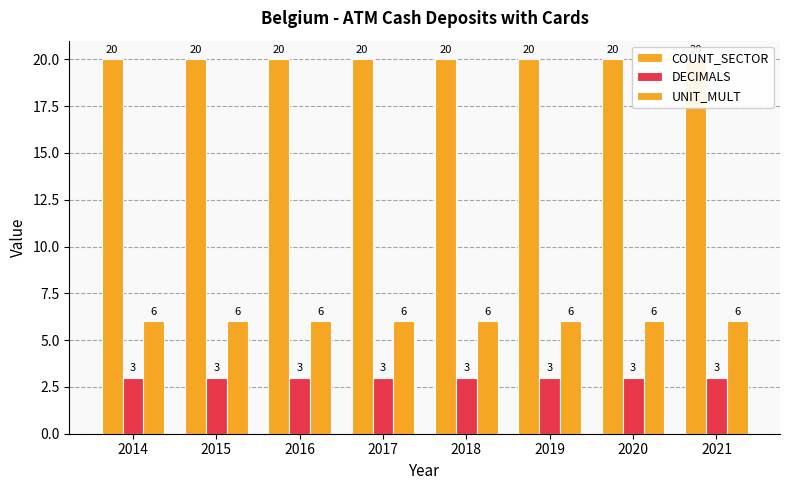

Is the value of COUNT_SECTOR at 2015 greater than the value of DECIMALS at 2016?

Yes